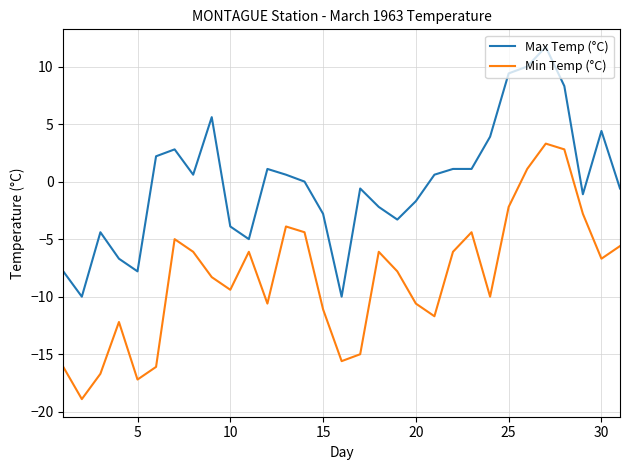

What is the difference between the maximum and minimum values in the Max Temp (°C) series?

21.7